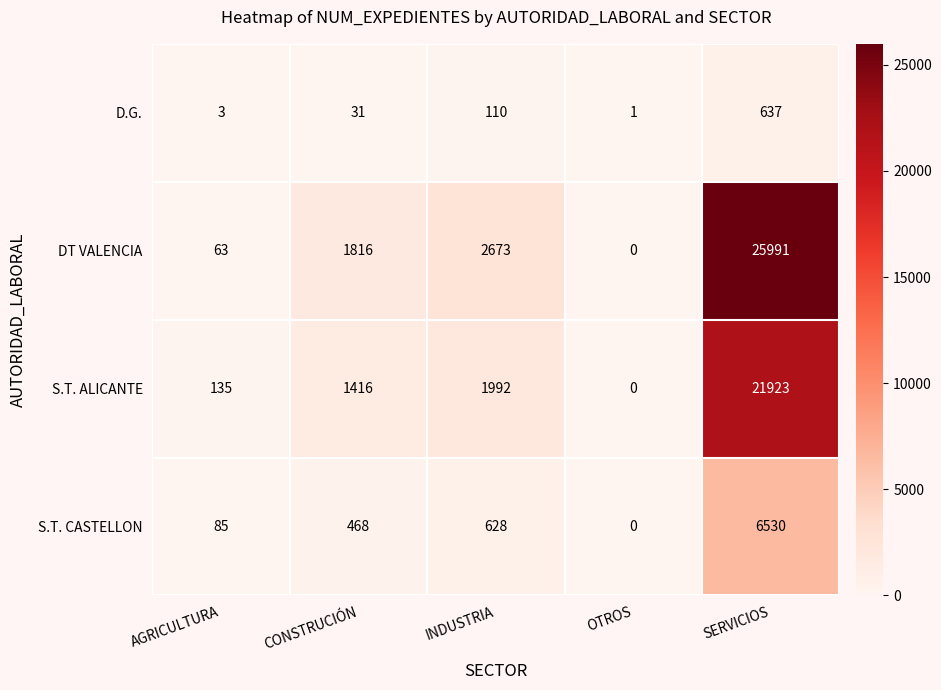

Which category has the lowest value across all series?

OTROS